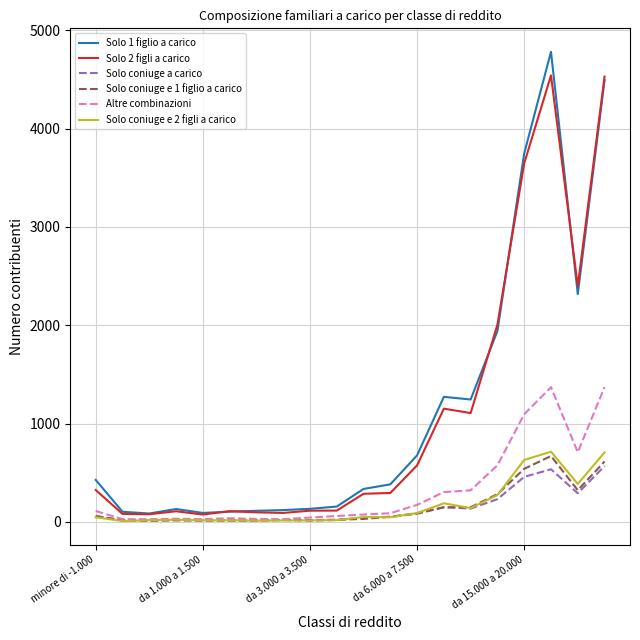

What is the maximum value for Altre combinazioni?

1371